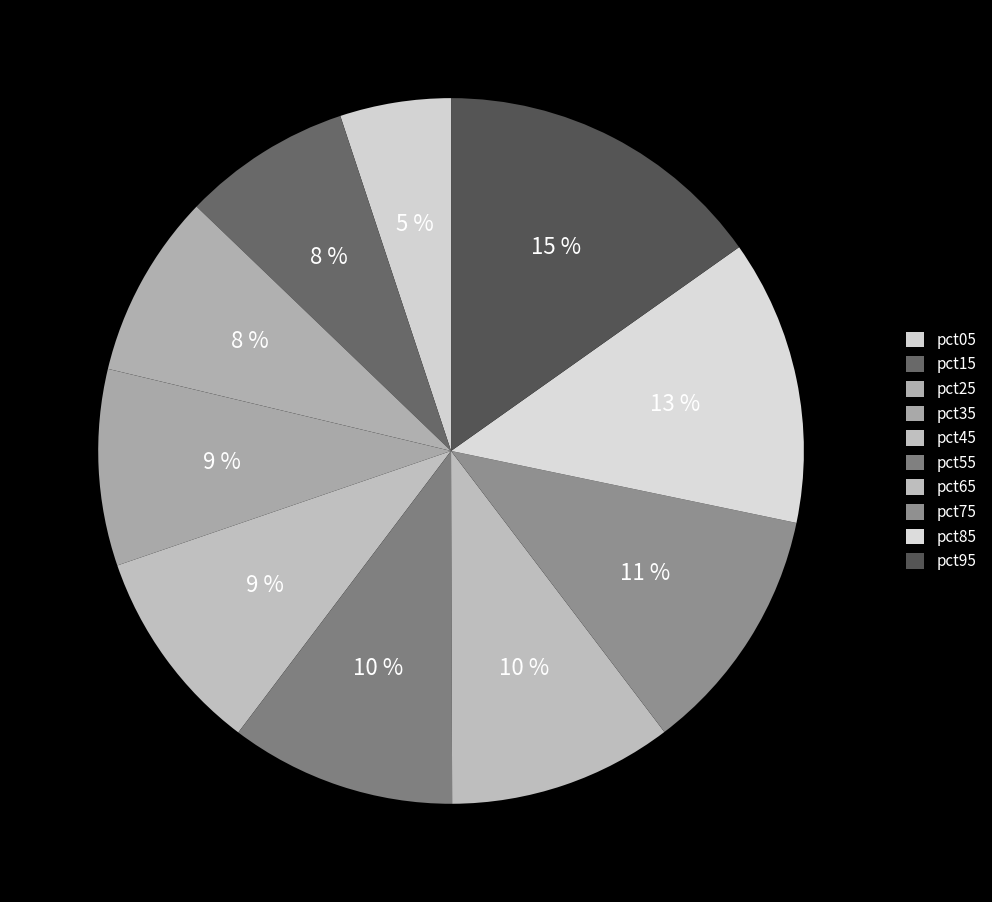

How many segments does this pie chart have?

10